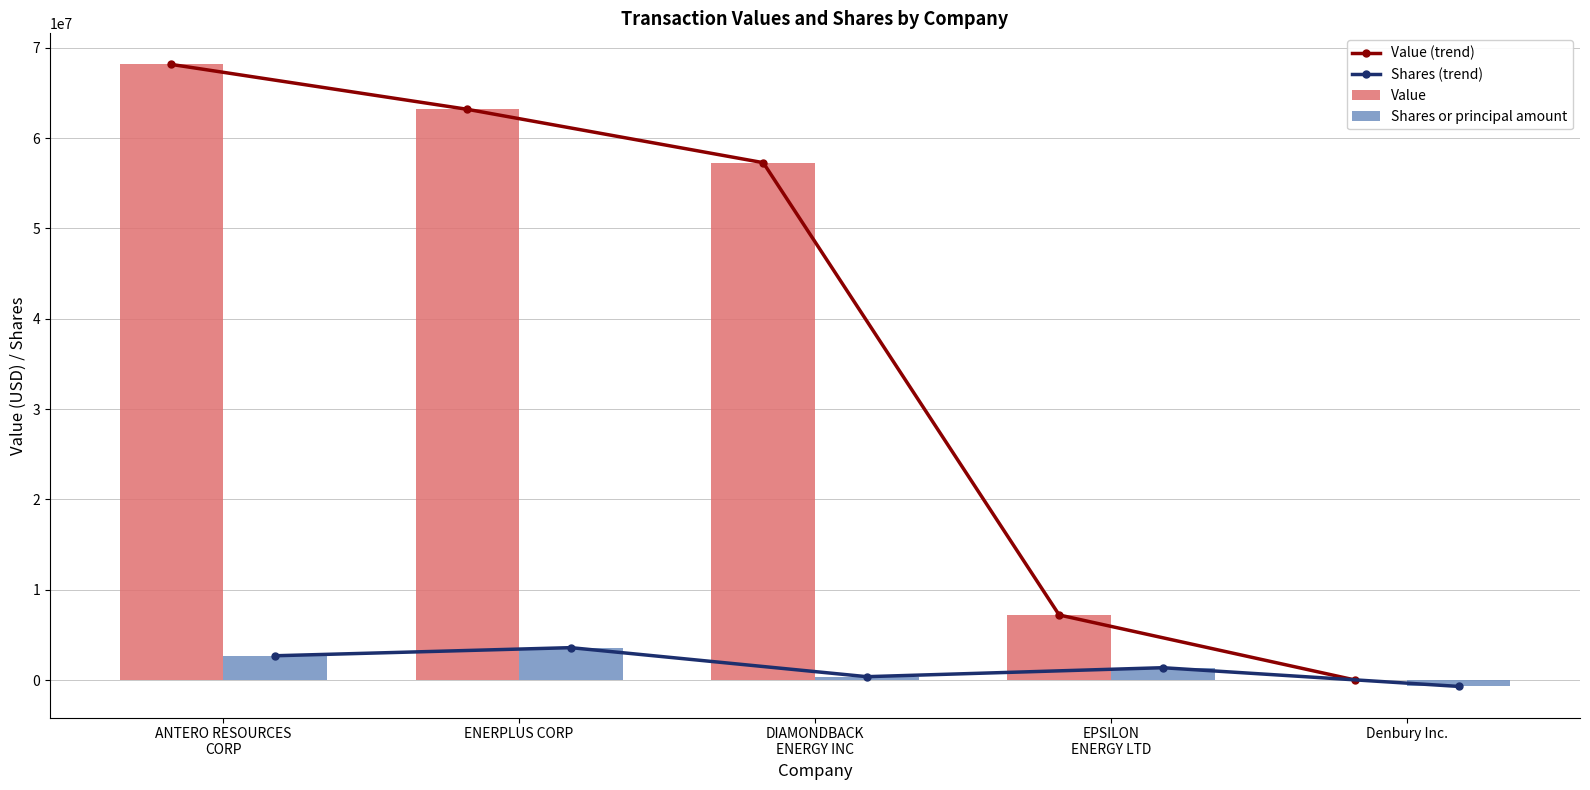

What is the total value across all series at EPSILON
ENERGY LTD?

17130684